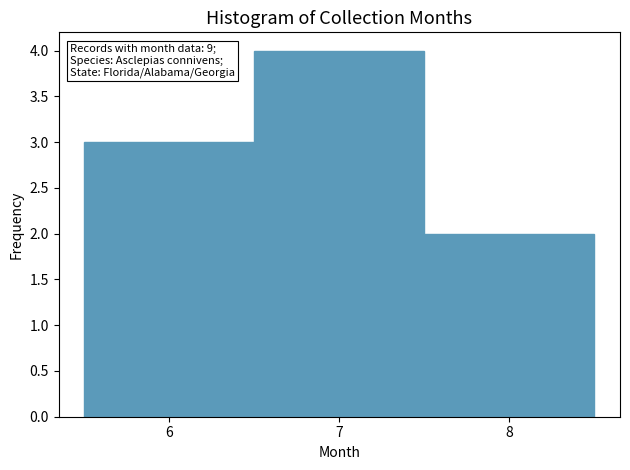

Which range on the x-axis has the tallest bar?

6.5 to 7.5